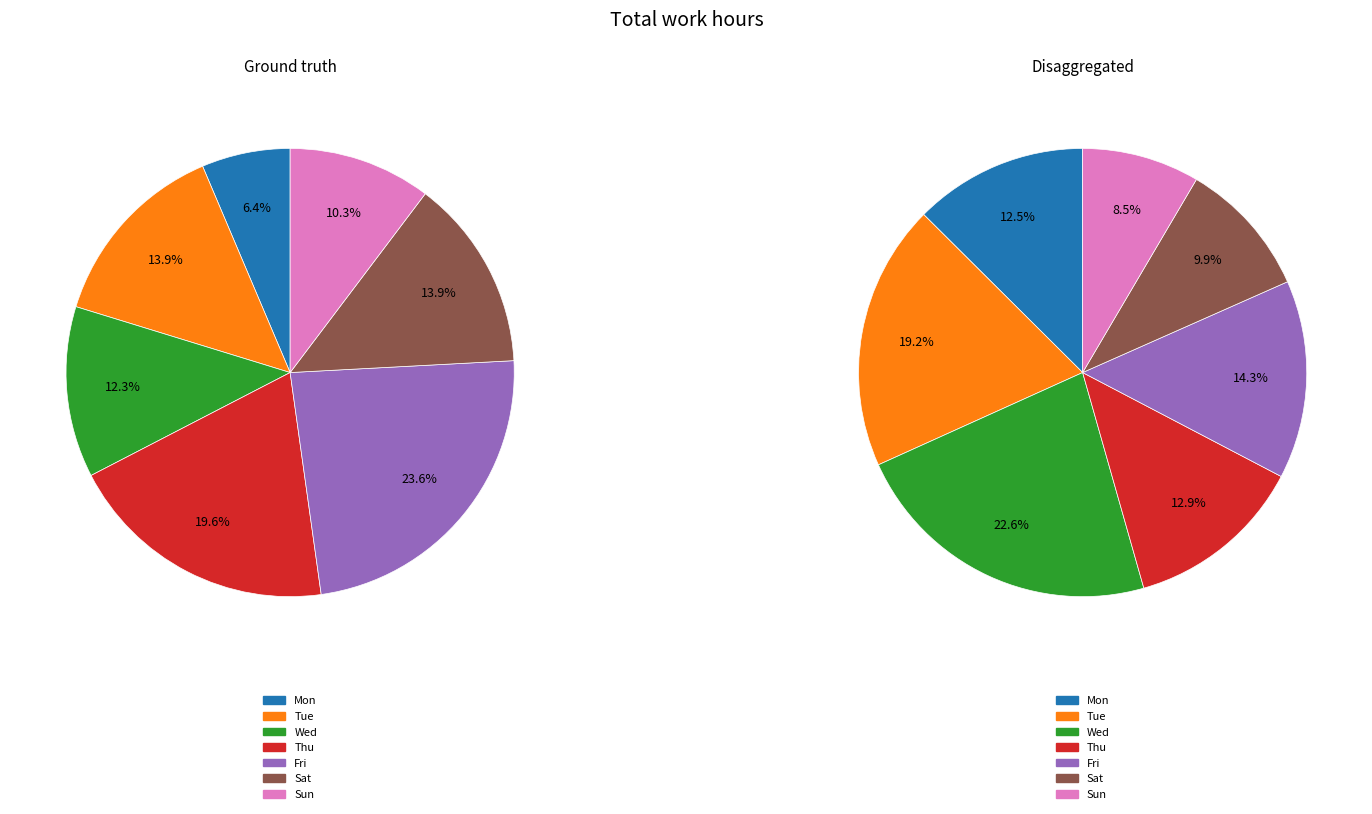

The Tue slice represents 14% of the pie. True or false?

True